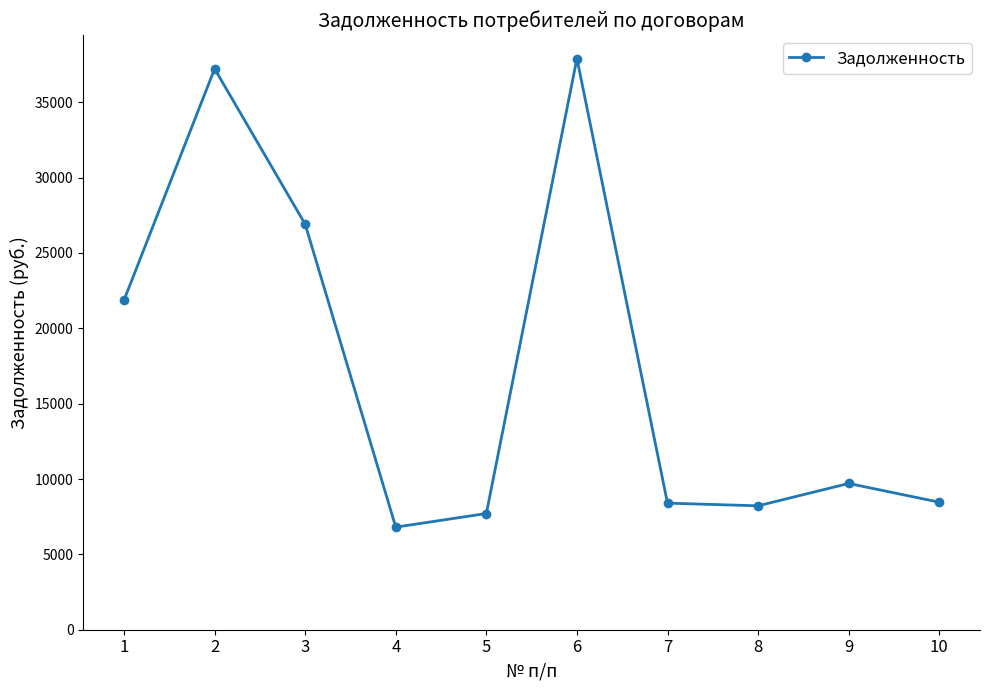

How many data points are above 9703?

5